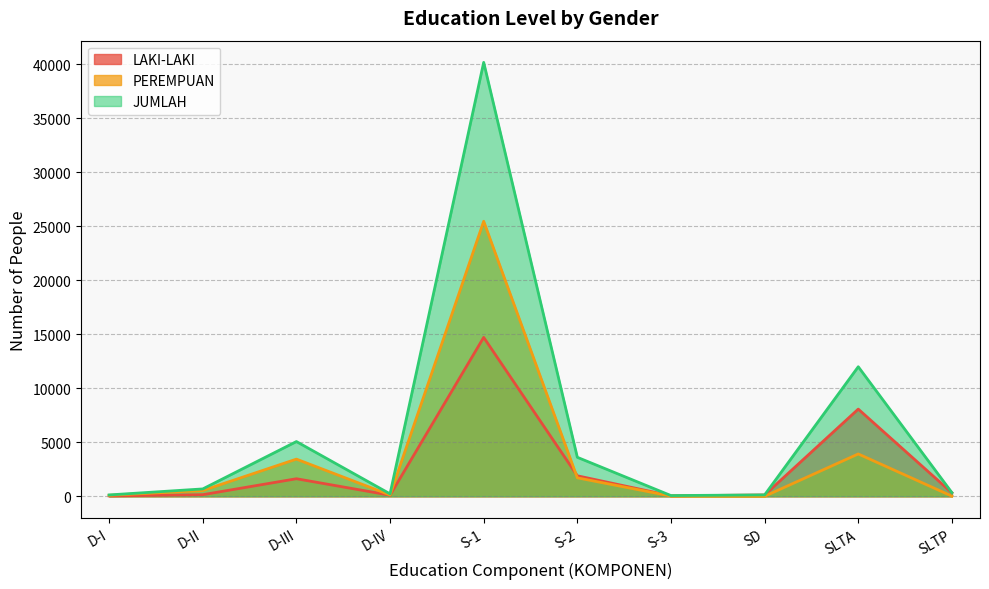

What is the spread (max minus min) of values at S-3?

44